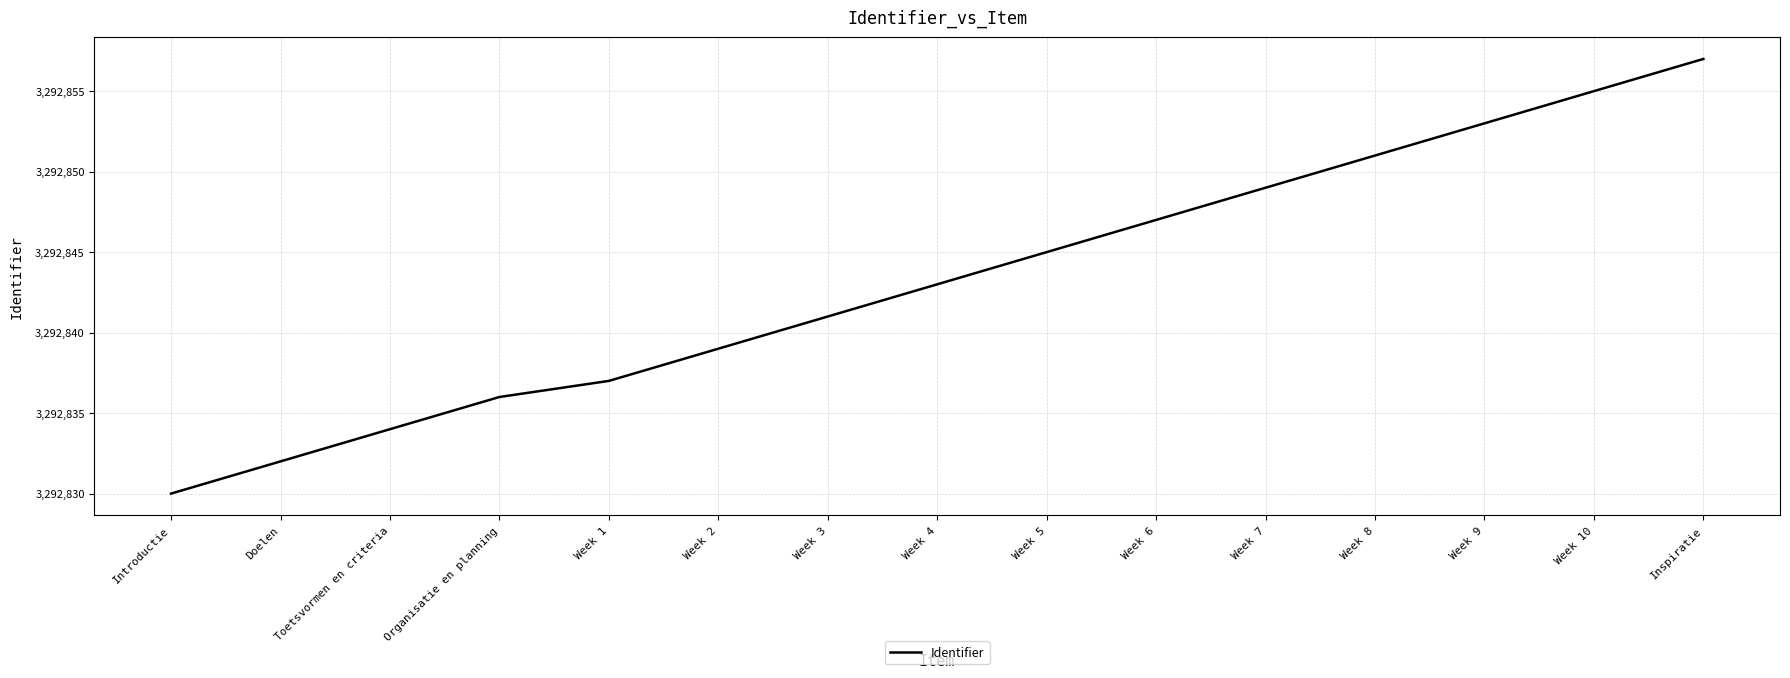

True or false: there are more than 0 points higher than both neighbors.

False